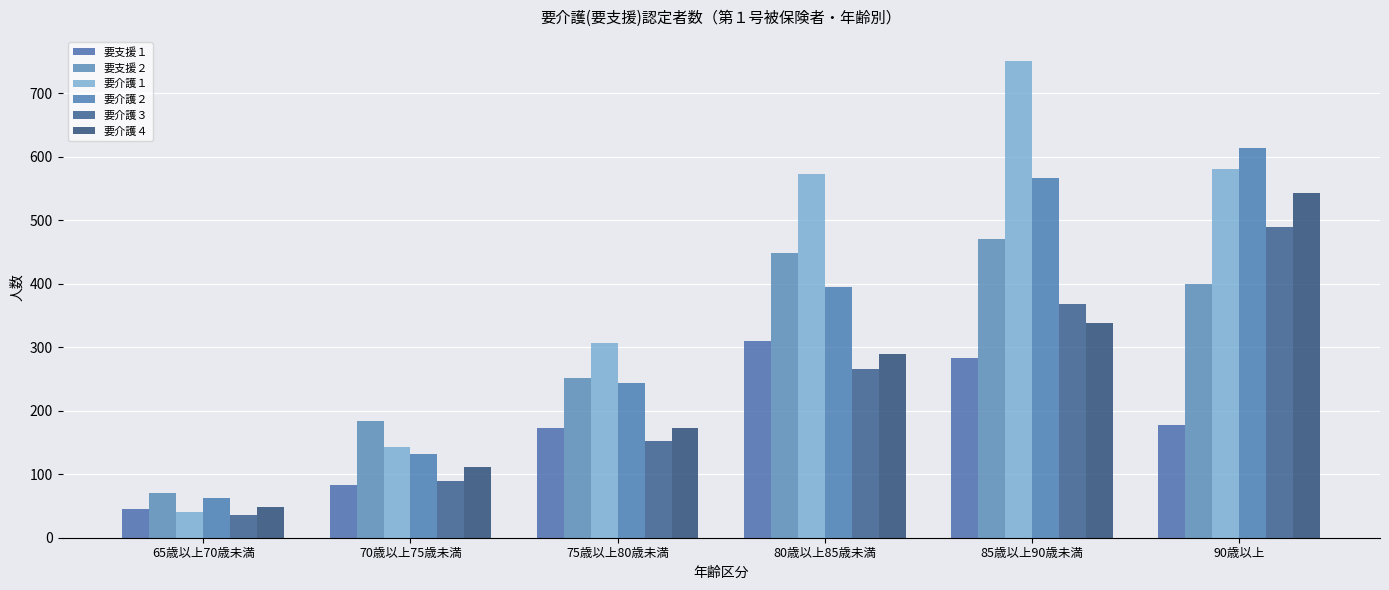

Count the number of categories in the chart.

6